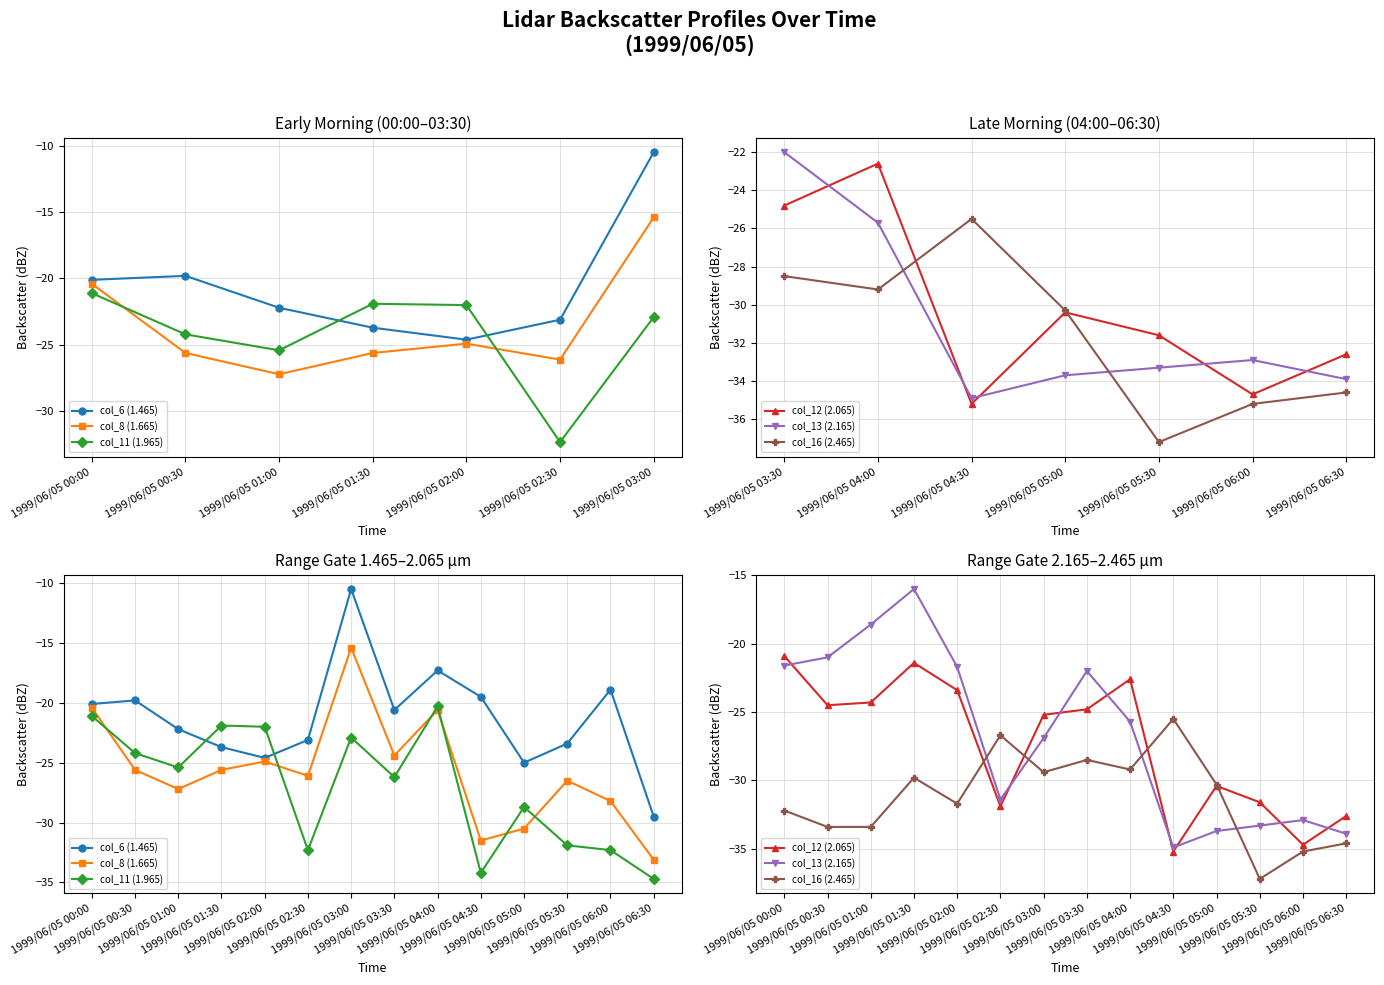

How many values in the col_16 (2.465) series exceed -30?

6